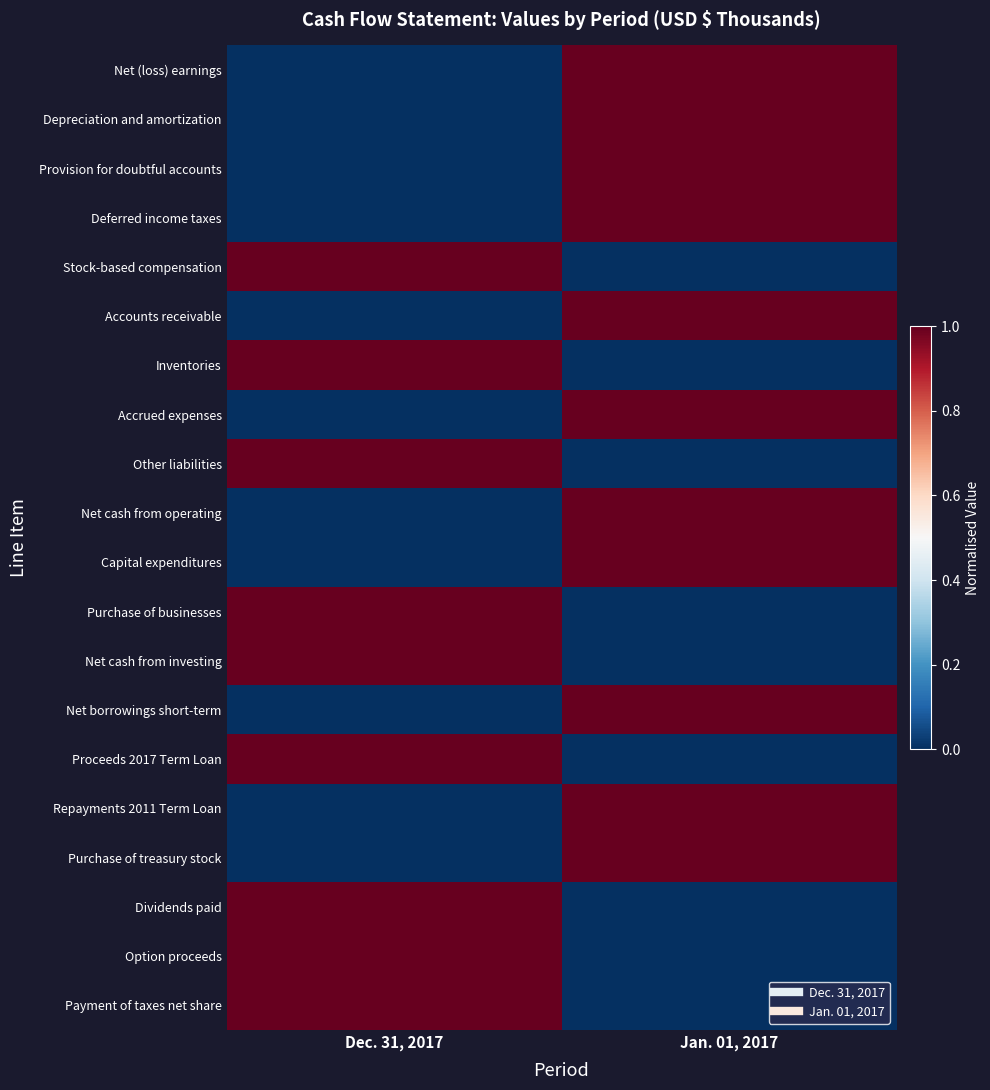

Rank the series at Jan. 01, 2017 from lowest to highest value.

Stock-based compensation, Inventories, Other liabilities, Purchase of businesses, Net cash from investing, Proceeds 2017 Term Loan, Dividends paid, Option proceeds, Payment of taxes net share, Net (loss) earnings, Depreciation and amortization, Provision for doubtful accounts, Deferred income taxes, Accounts receivable, Accrued expenses, Net cash from operating, Capital expenditures, Net borrowings short-term, Repayments 2011 Term Loan, Purchase of treasury stock